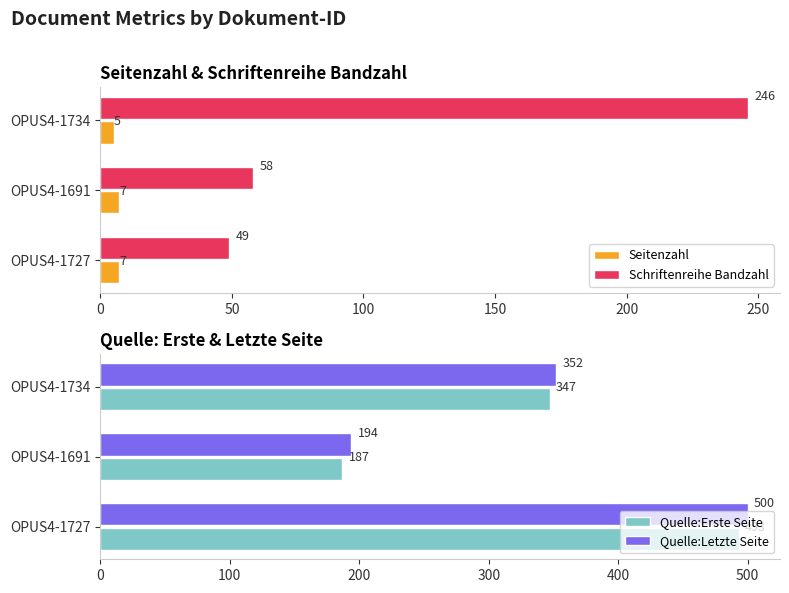

How many categories are shown in the chart?

3